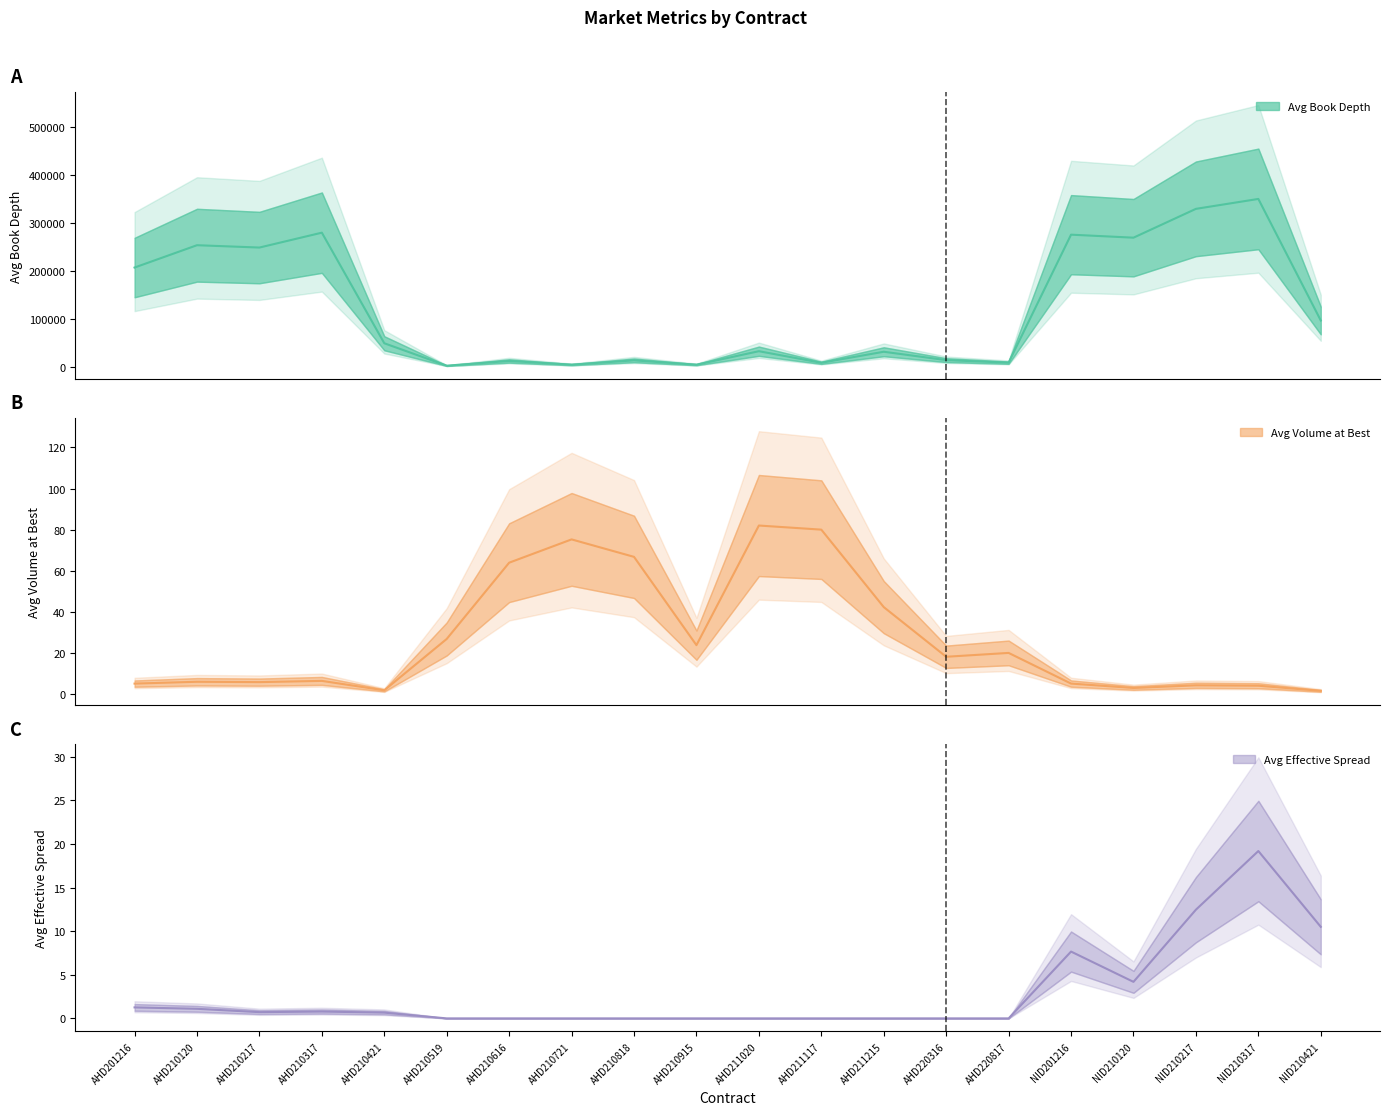

True or false: Avg Book Depth and Avg Volume at Best cross at least once.

False